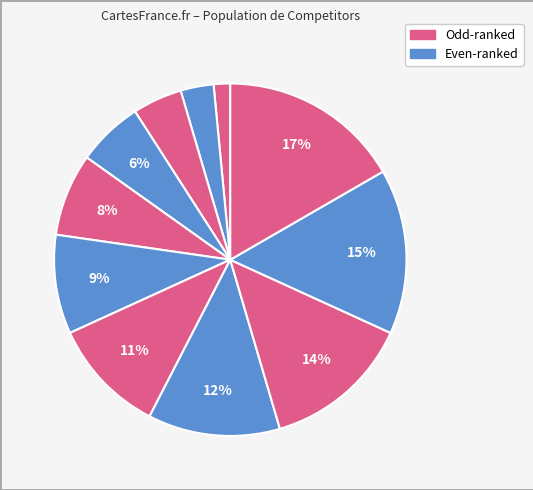

To the nearest percent, what is the difference between the largest and smallest slice percentages?

15%